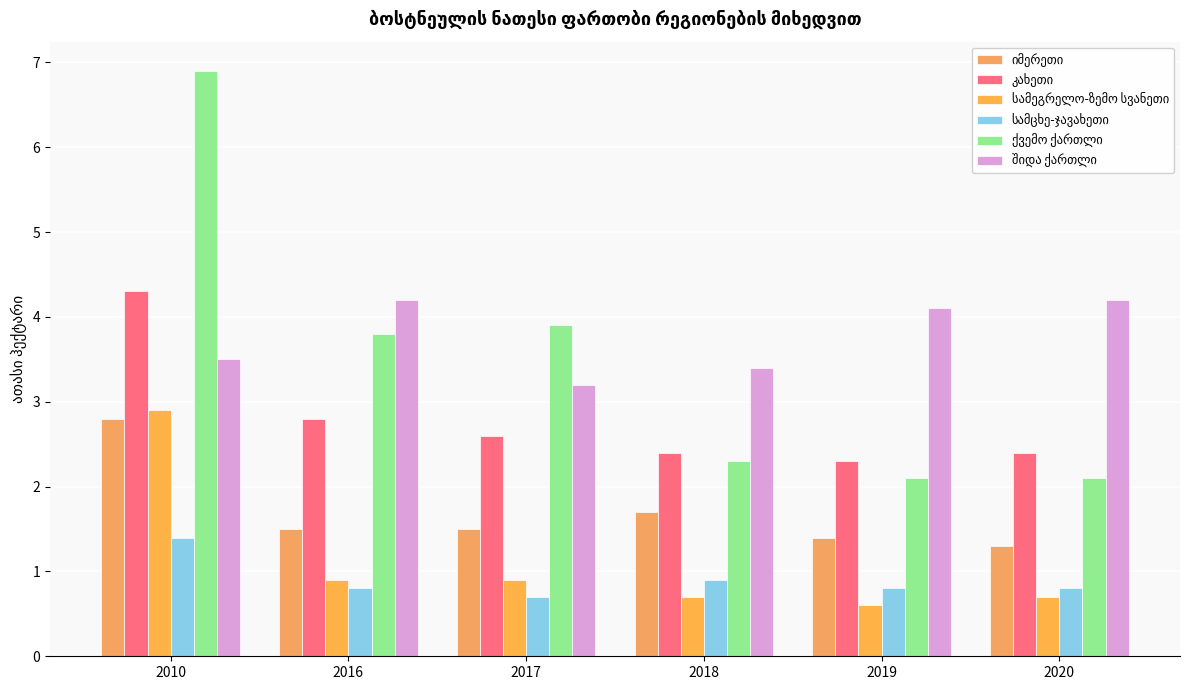

Where is სამეგრელო-ზემო სვანეთი nearest to the value 1?

2016